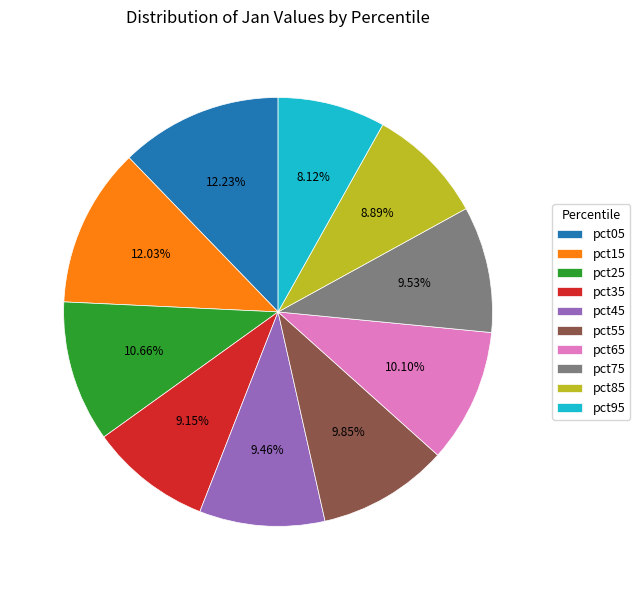

The pct25 slice represents 11% of the pie. True or false?

True